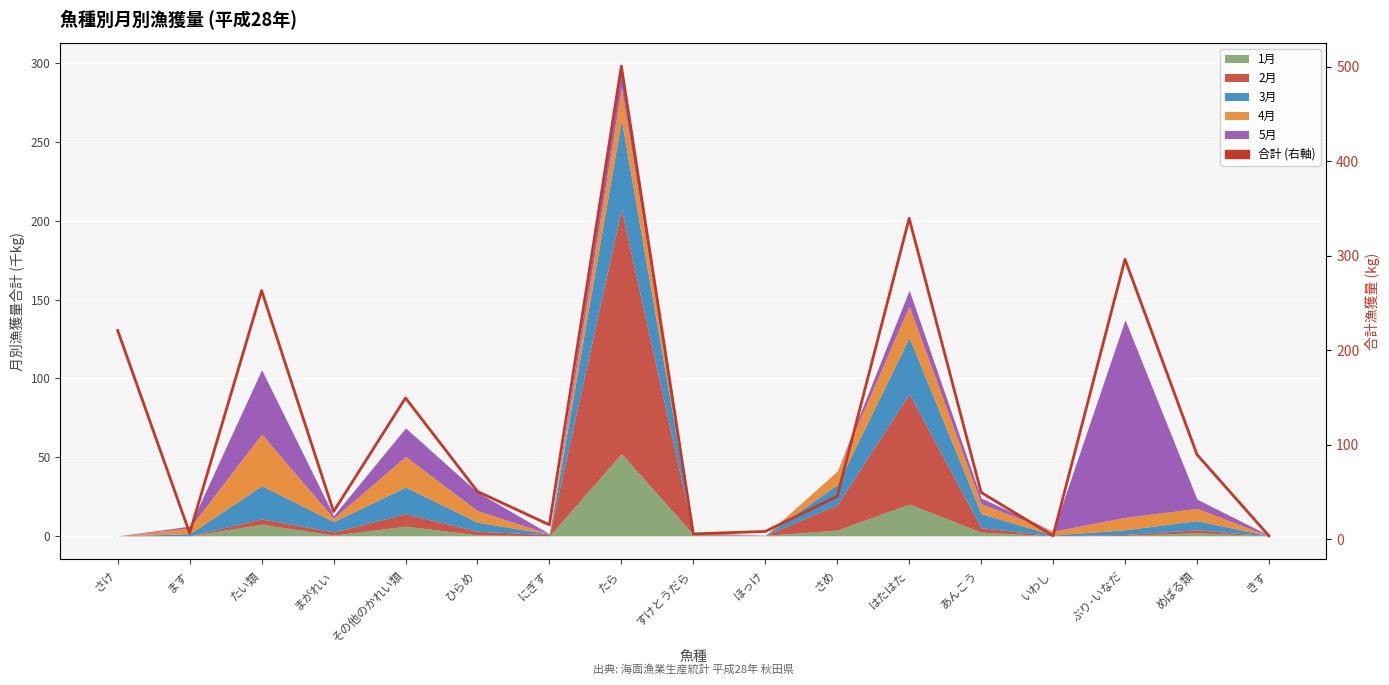

How many data points are less than 49?

8